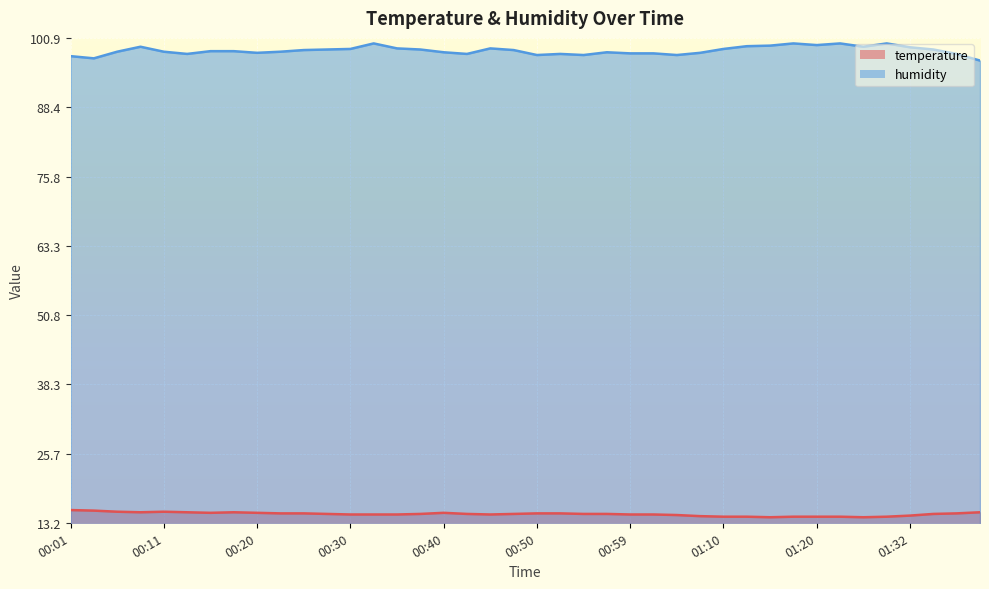

The temperature series shows 5.9 at 00:25. True or false?

False